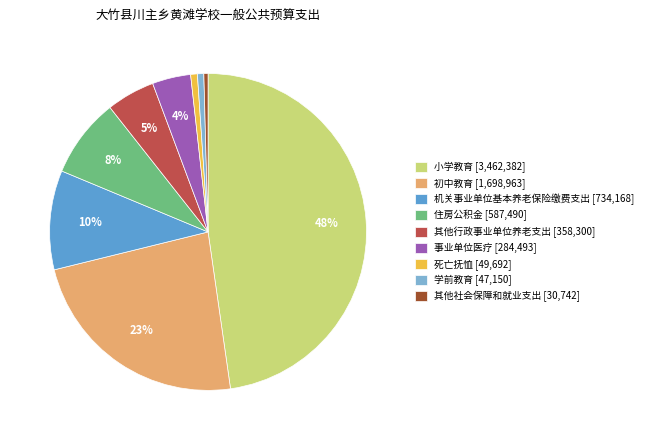

To the nearest percent, what is the difference between the 机关事业单位基本养老保险缴费支出 and 其他行政事业单位养老支出 slice percentages?

5%